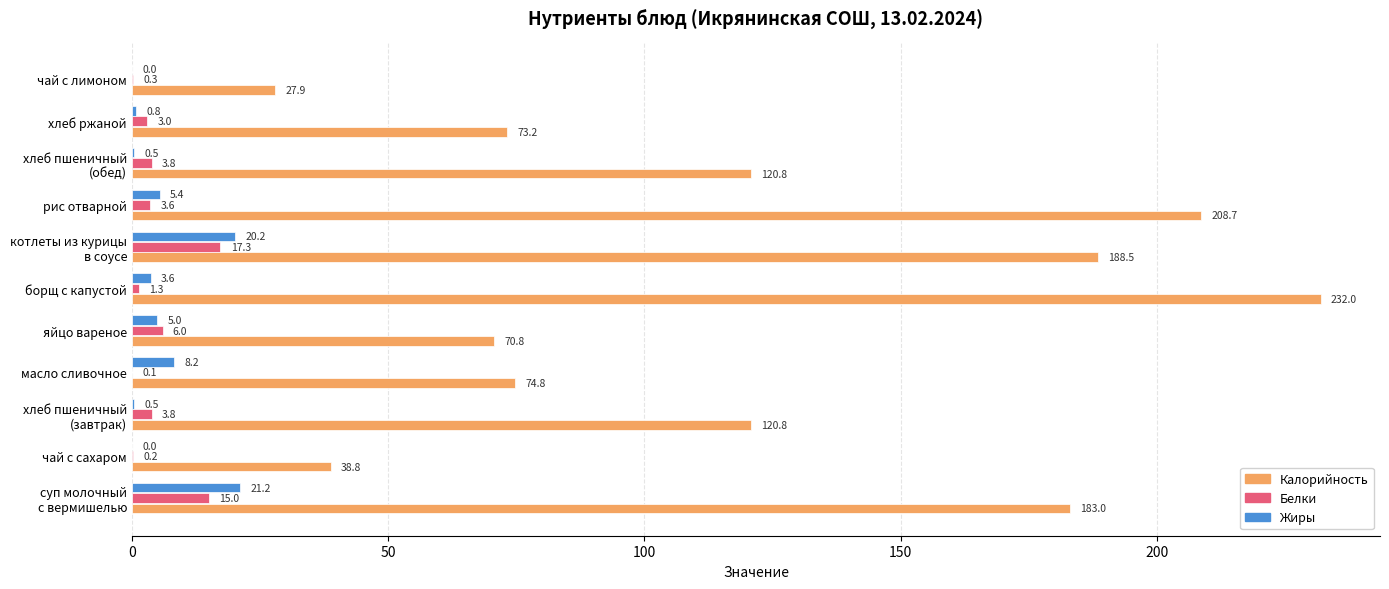

At which label is Жиры closest to 10?

масло сливочное